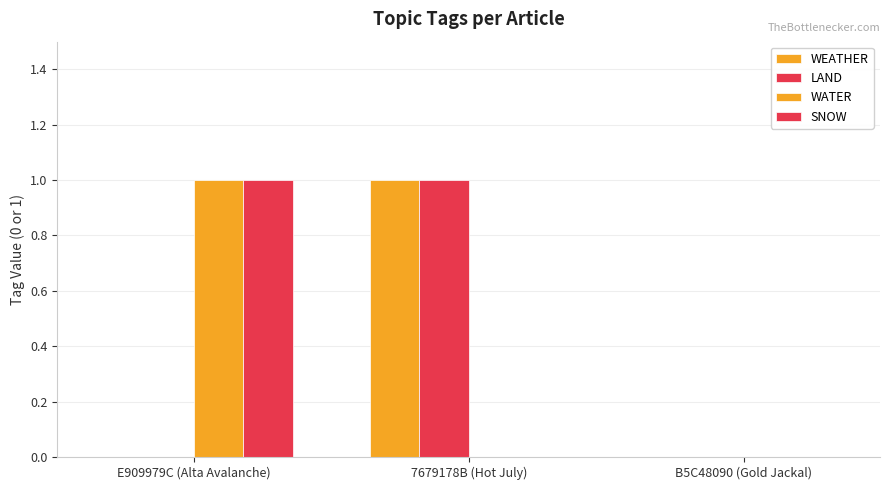

How many categories are shown in the chart?

3